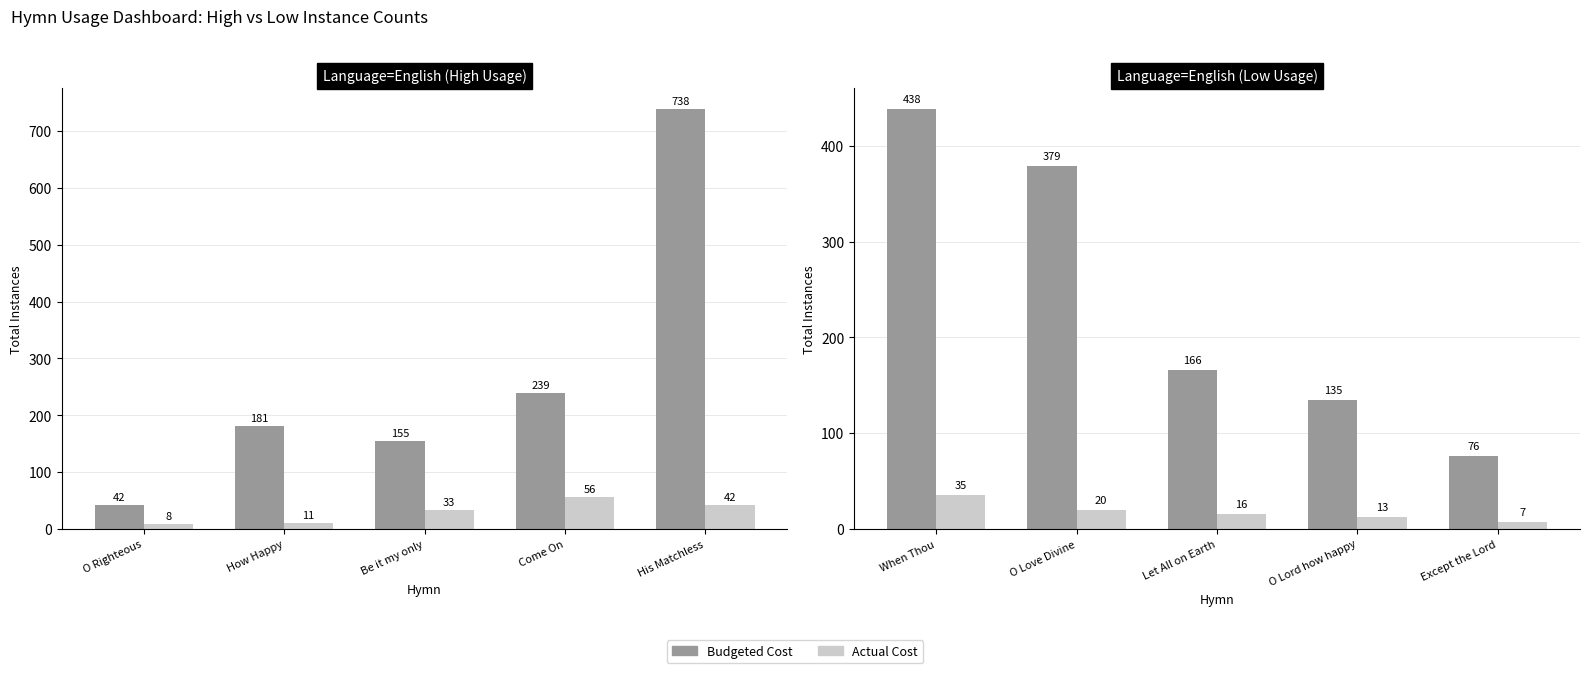

What position from the left is O Love Divine?

2